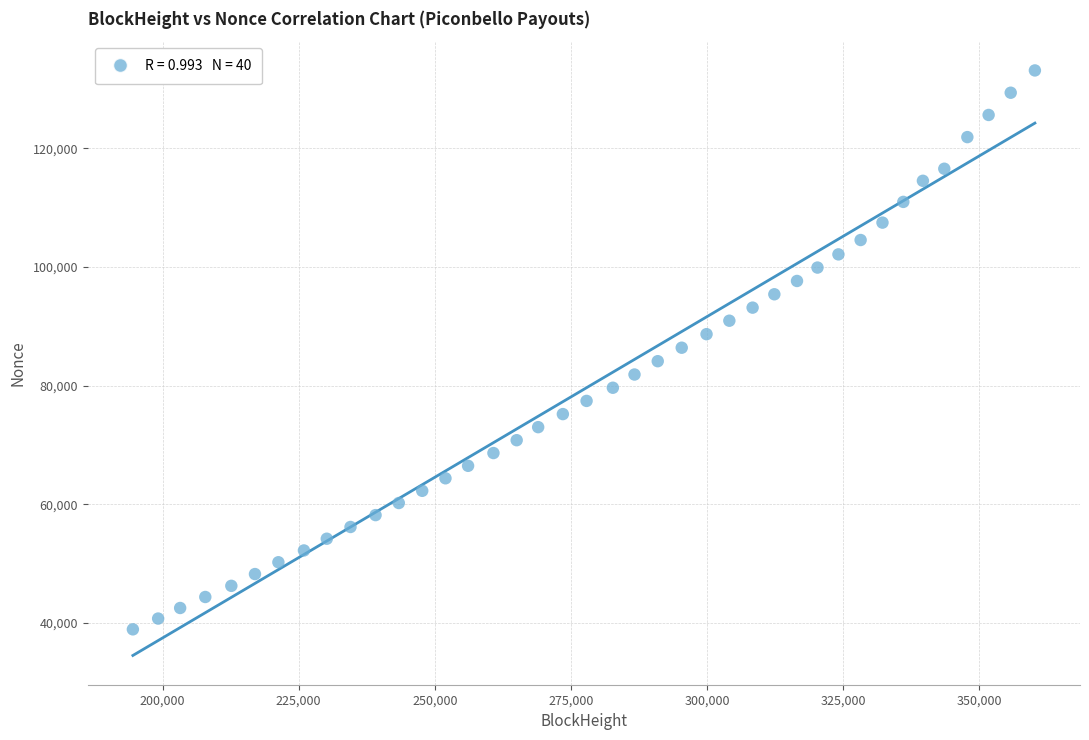

What is the range of Y values (max minus min)?

94161